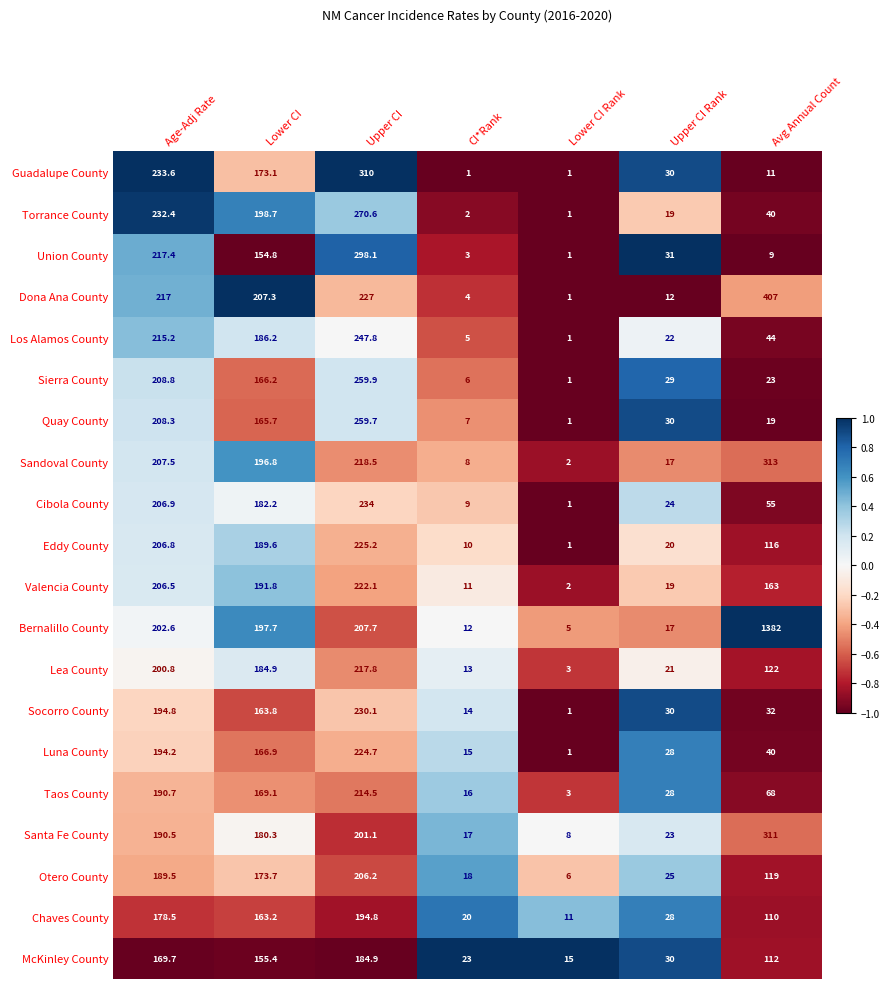

At which category is the sum across all series the highest?

Upper CI